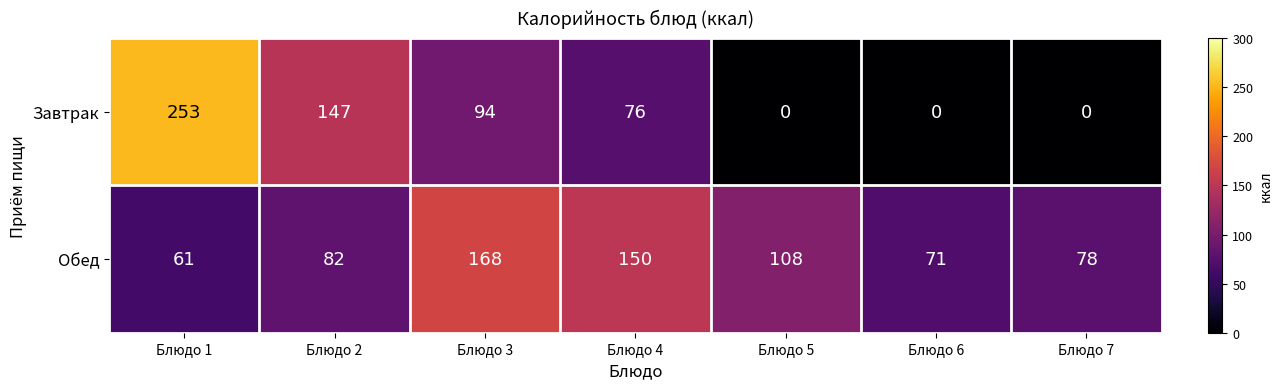

What is the difference between the maximum and minimum values in the Обед series?

107